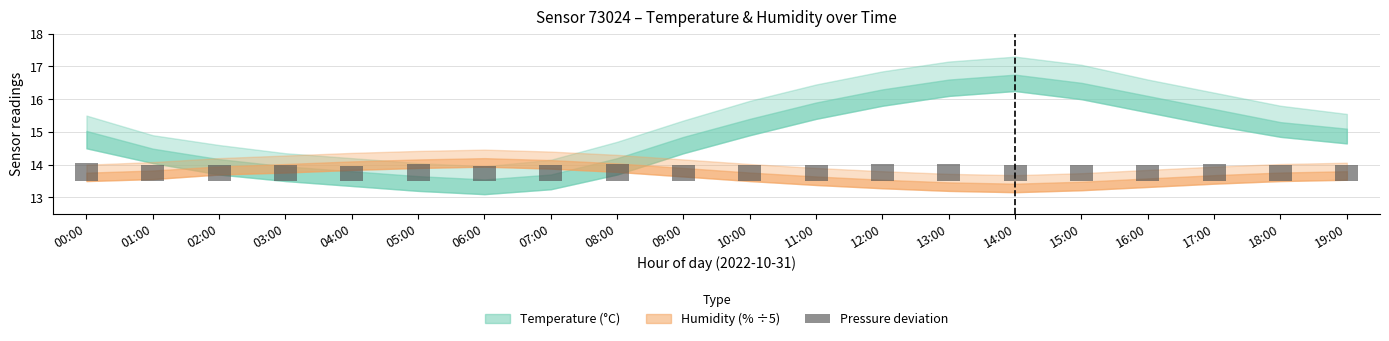

What position from the right is 17:00?

3